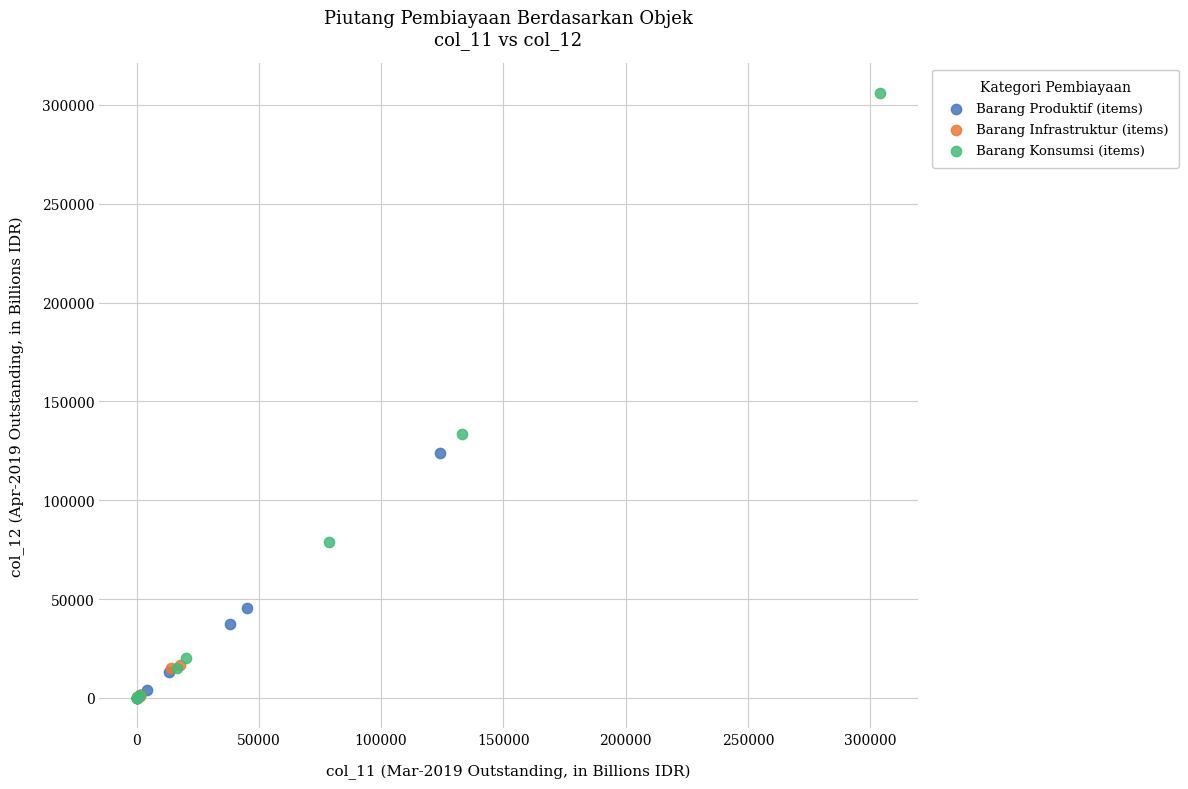

Which series has the widest spread of Y values?

Barang Konsumsi (items)